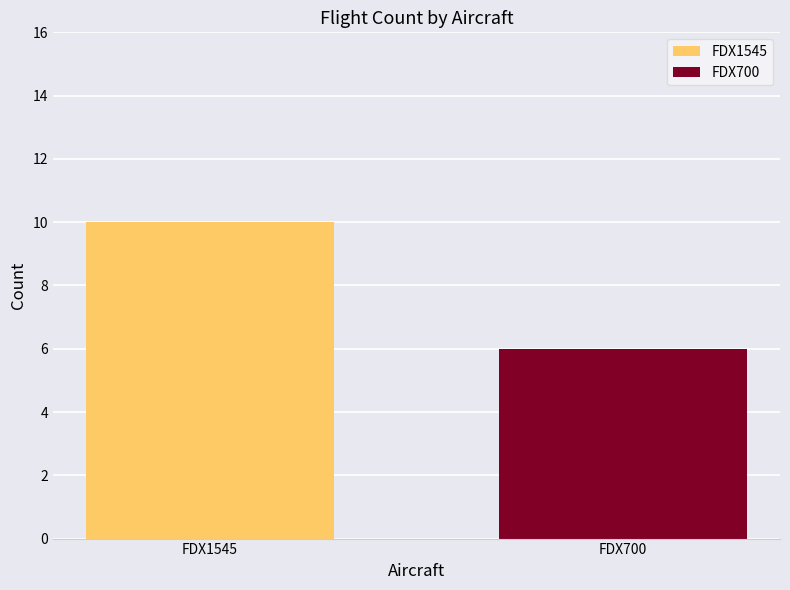

Count the values in the range 6 to 10.

2